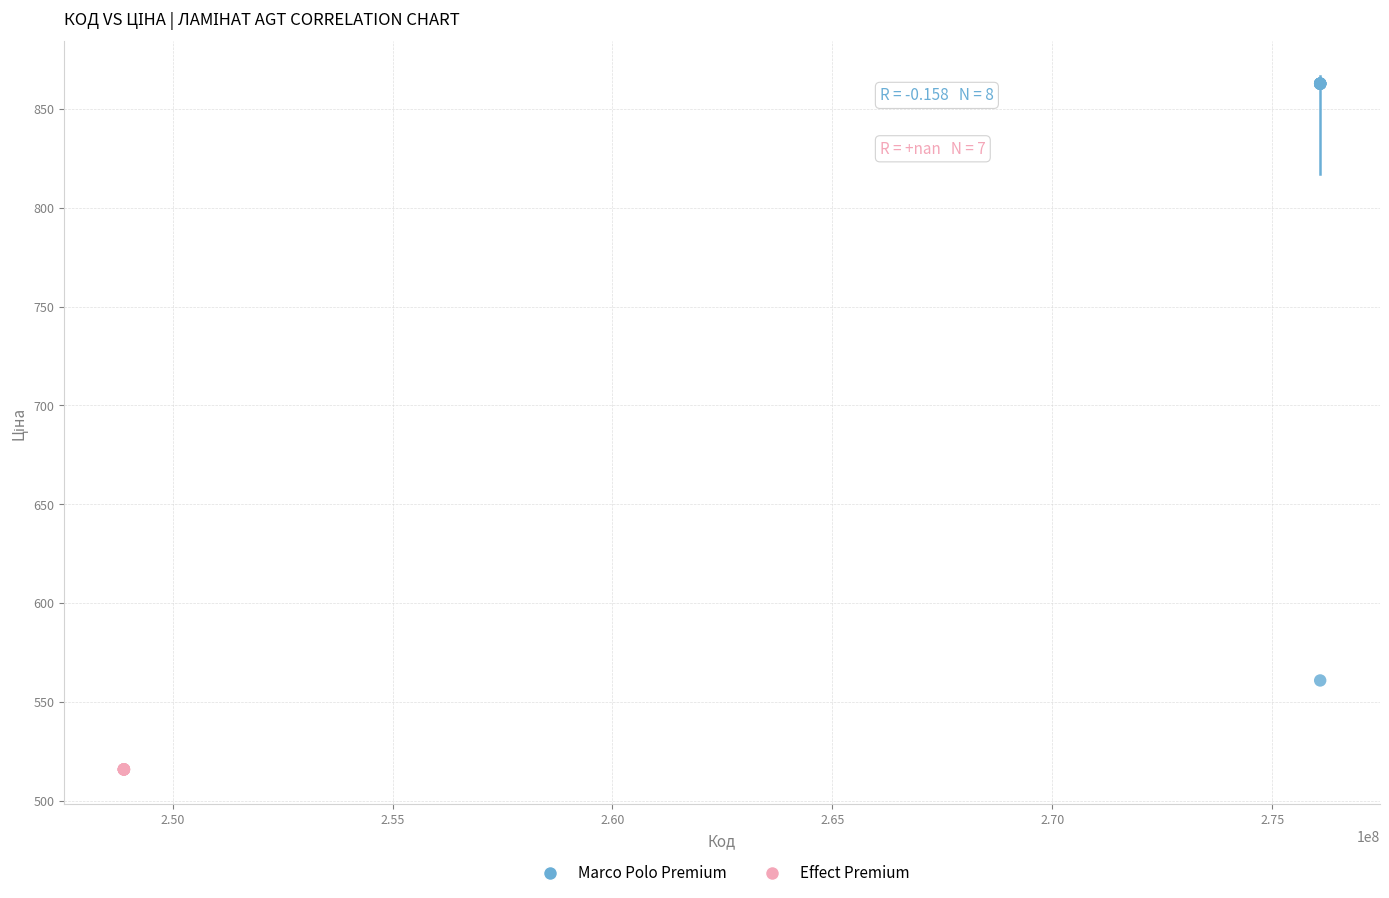

Which series reaches the maximum Y coordinate?

Marco Polo Premium